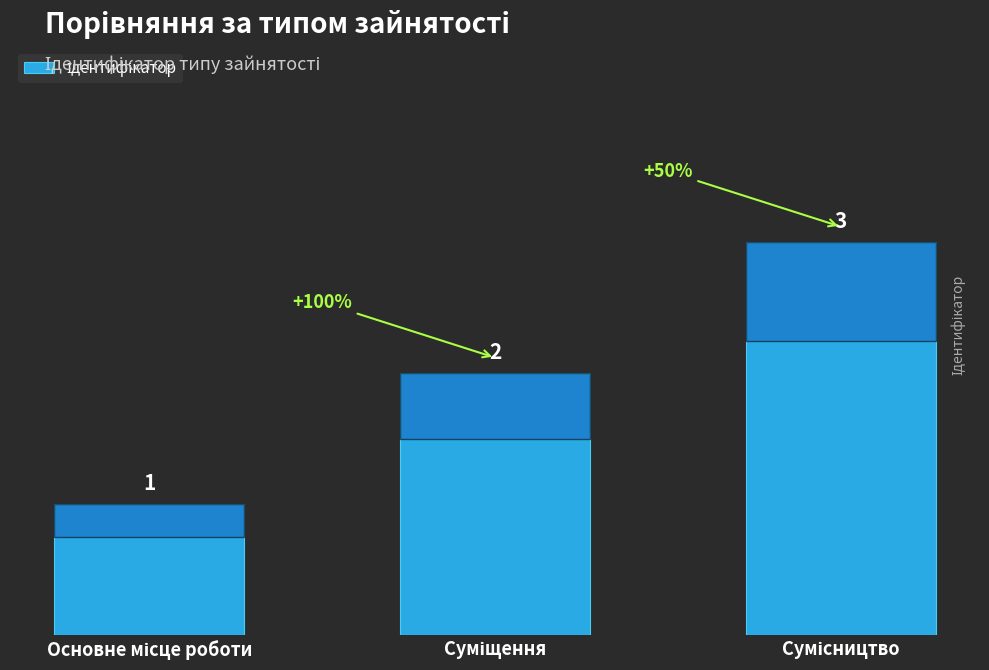

How many bars are there in total?

3